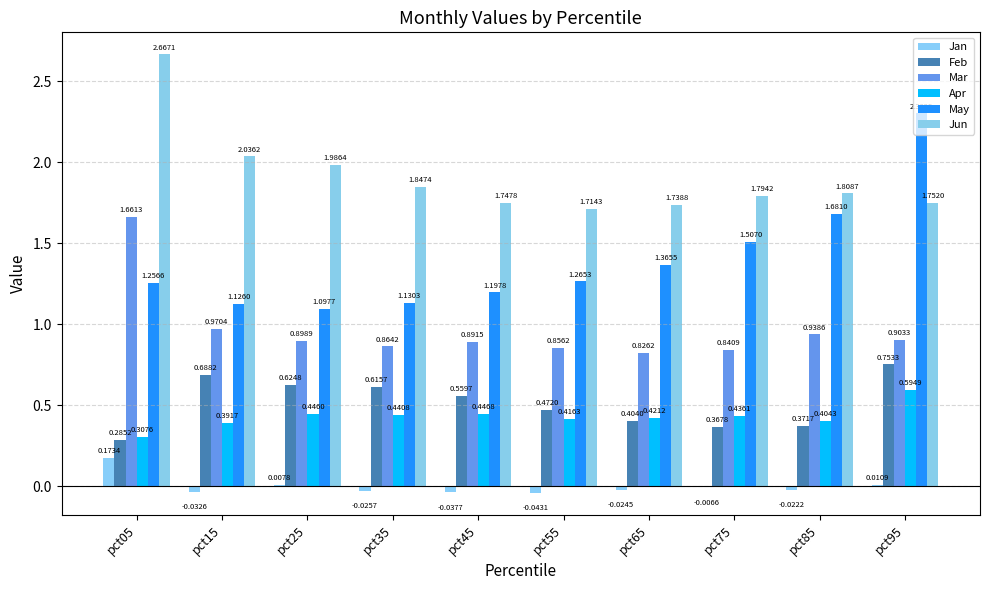

Which label corresponds to the smallest value in the chart?

pct55